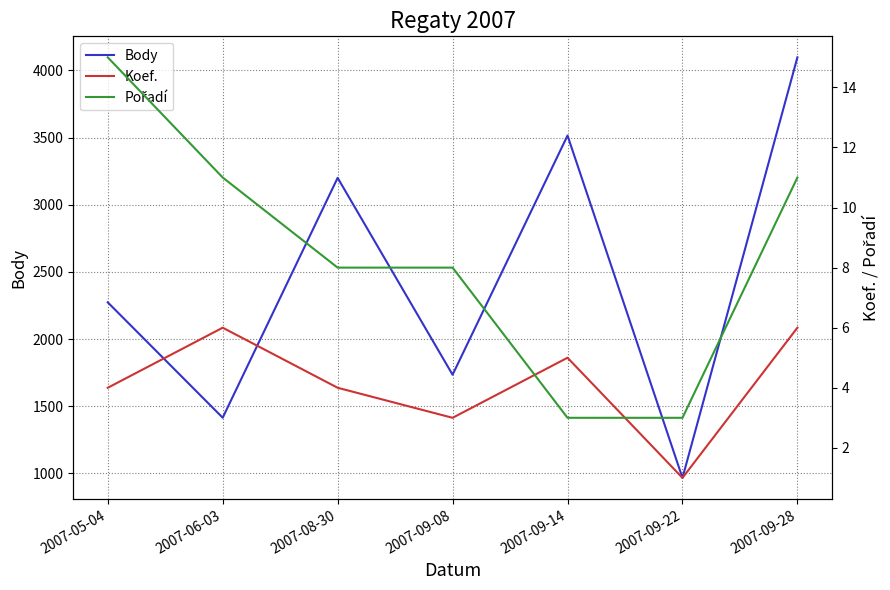

Which label corresponds to the smallest value in the chart?

2007-09-22